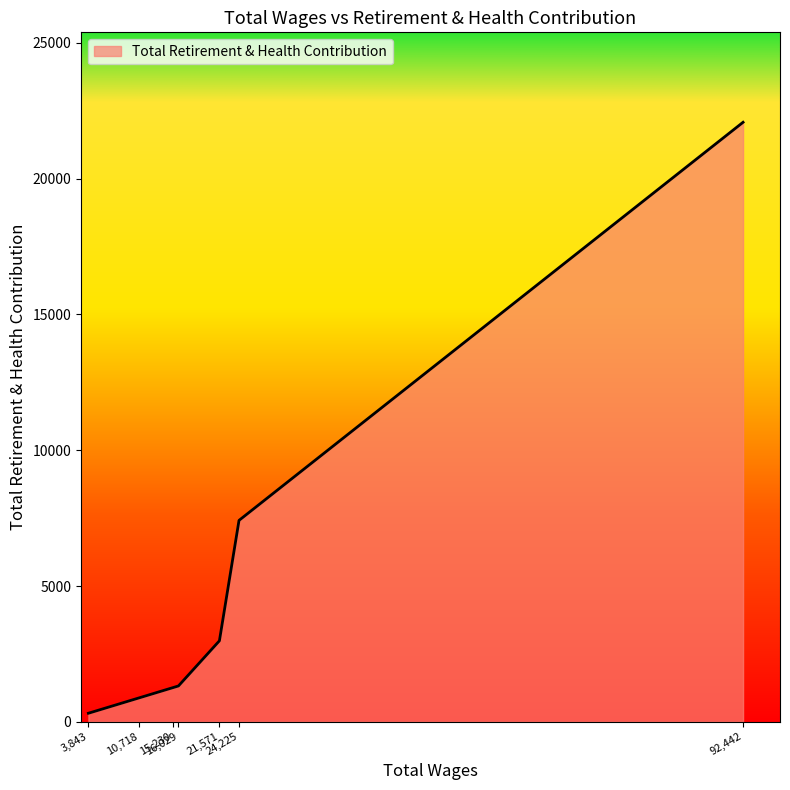

Does the chart have visible grid lines?

No